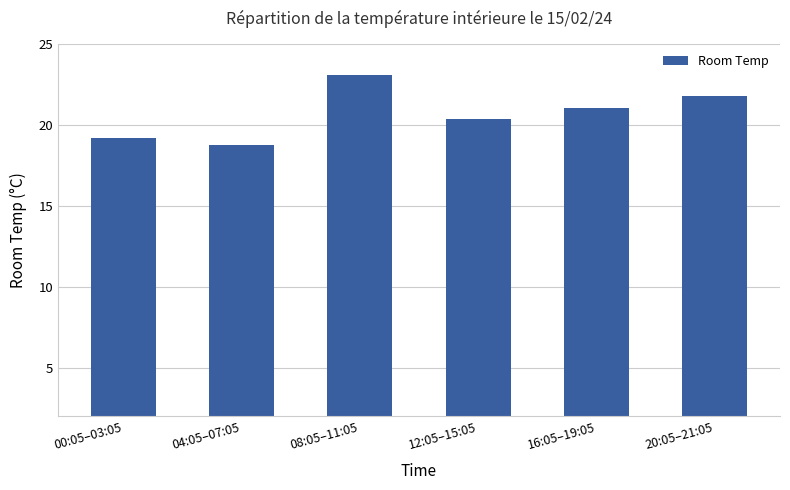

The chart shows a value of 7.9 at 16:05–19:05. True or false?

False